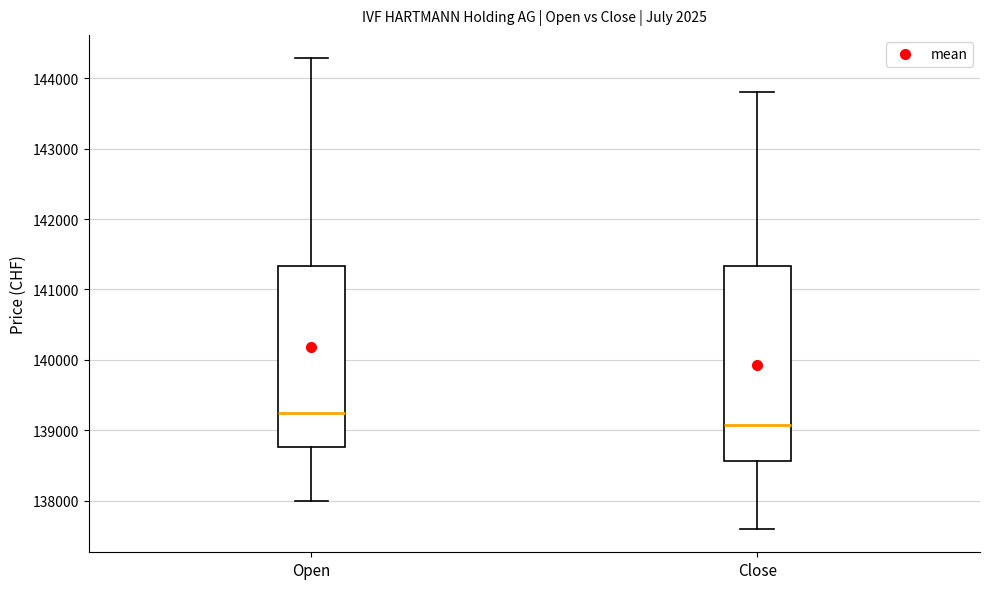

Where does the lower whisker of the box for Close end on the y-axis? The values are not printed on the chart, so give them approximately, as read against the axis.

137600